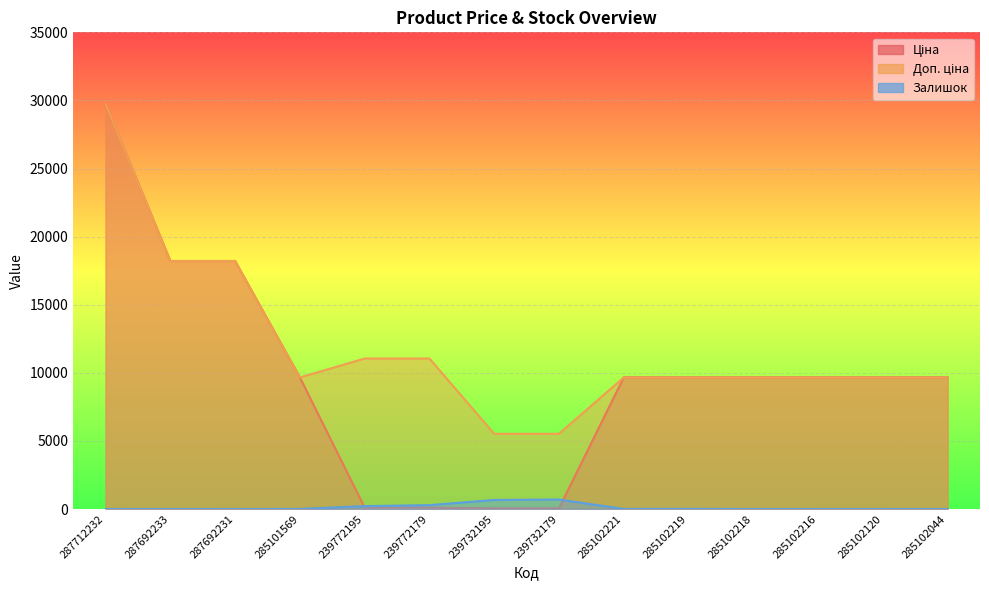

What is the sum of all Залишок values?

1922.0